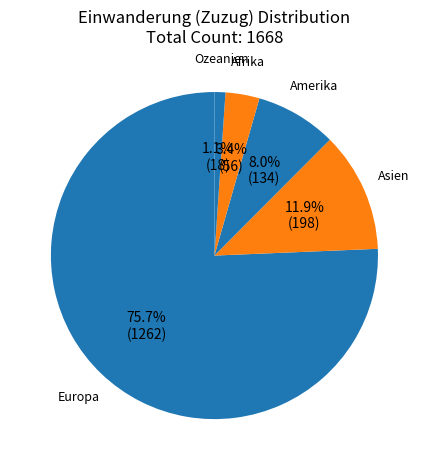

Which slice is the smallest?

Ozeanien